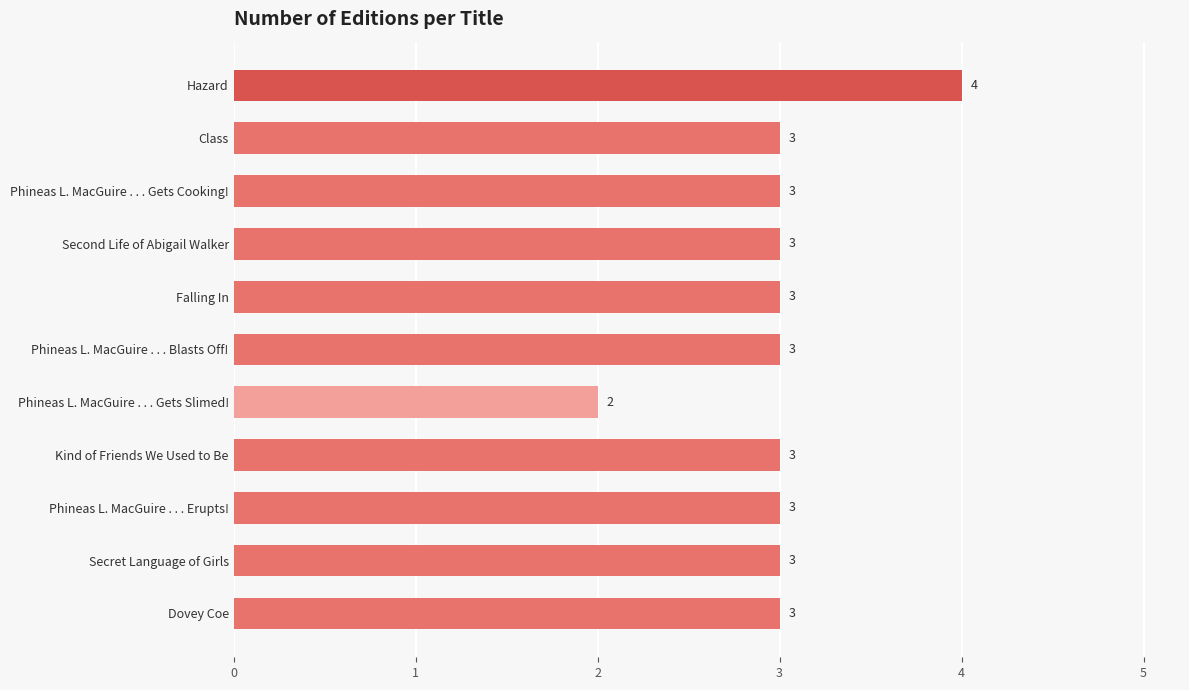

What is the difference between the second highest and minimum values?

1